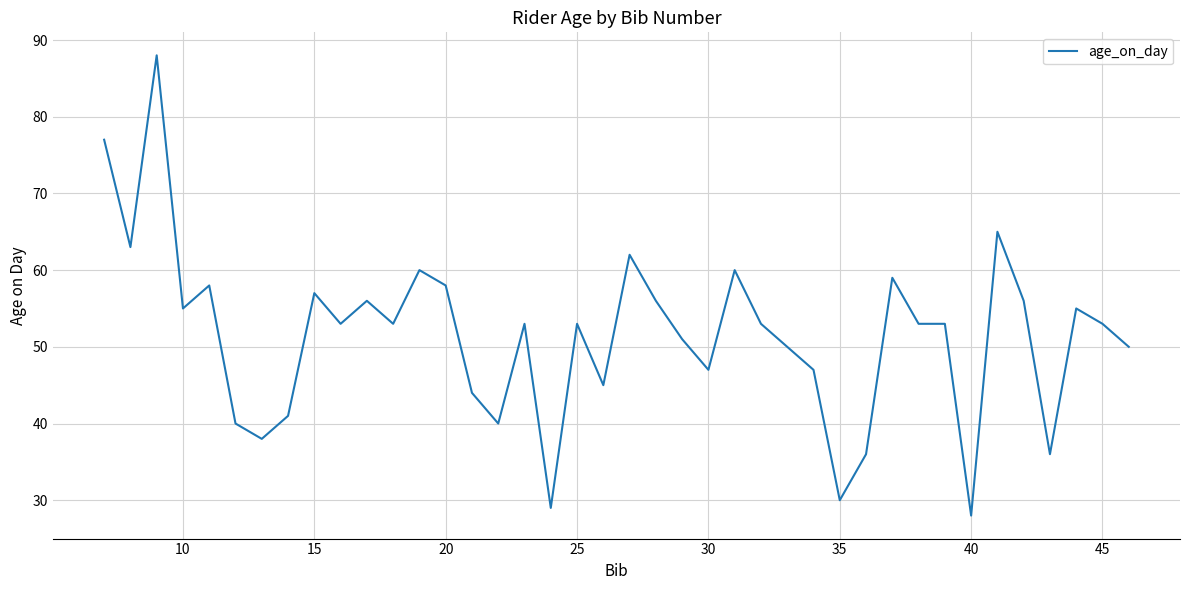

What is the difference between the maximum and minimum values?

60